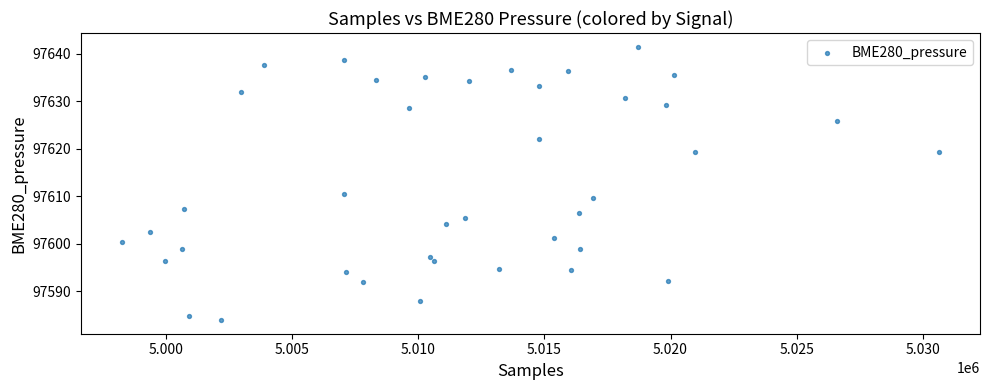

What is the range of X values (max minus min)?

32396.0